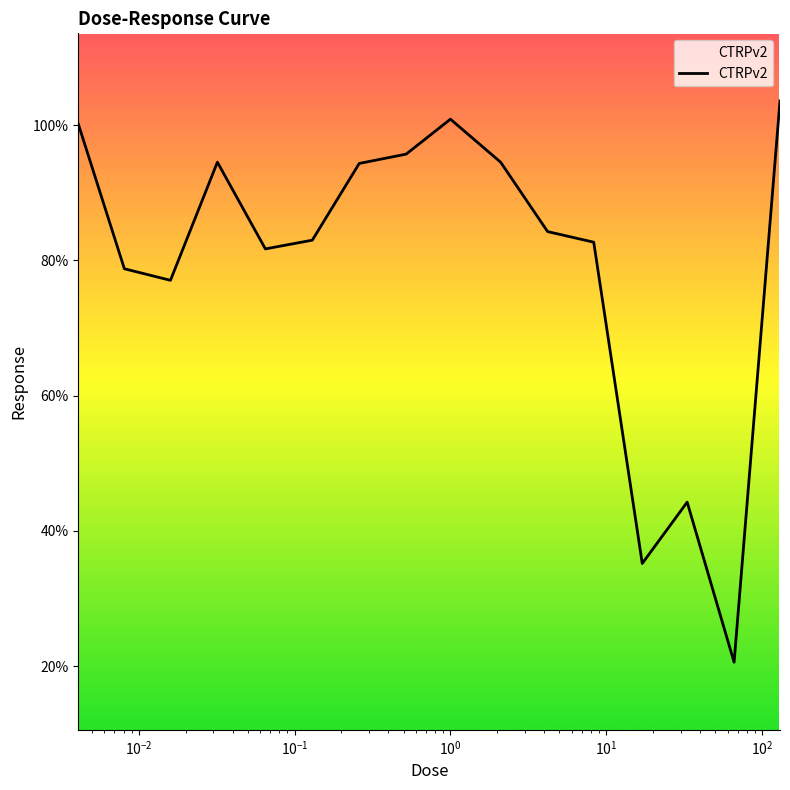

What is the maximum value shown in the chart?

103.6